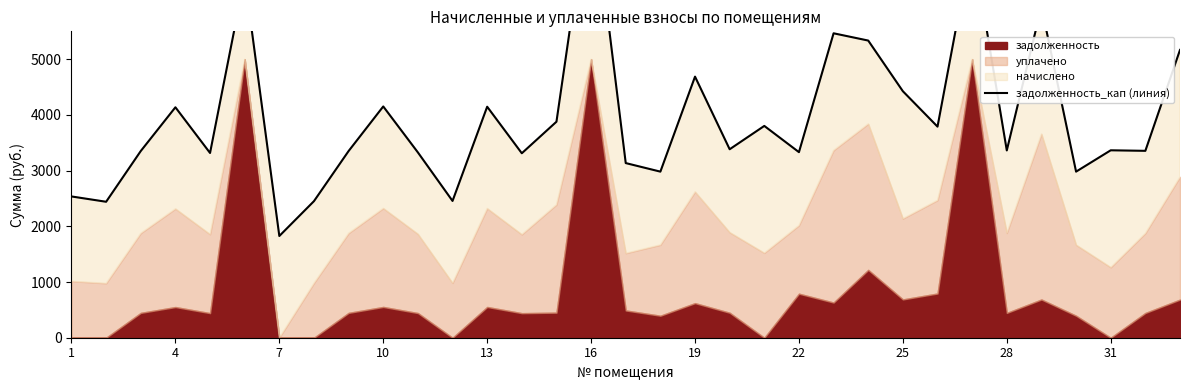

How many points are lower than both their immediate neighbors (excluding endpoints)?

12